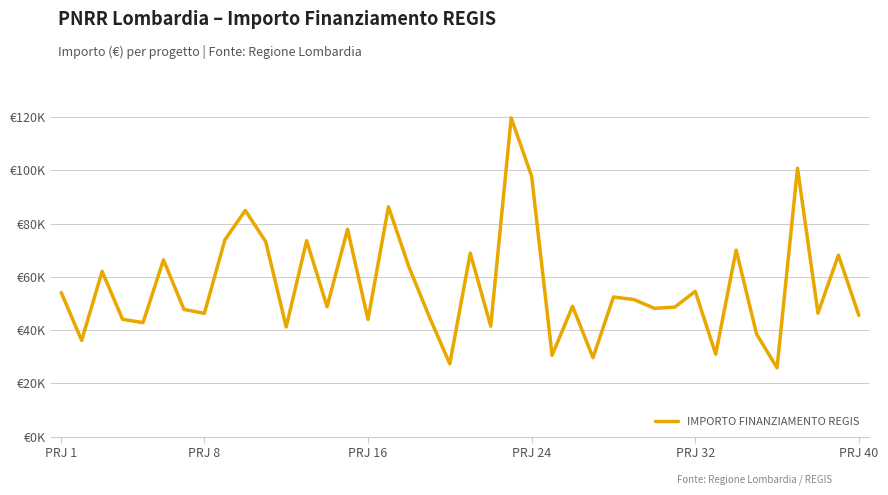

What is the difference between the maximum and minimum values?

93941.0